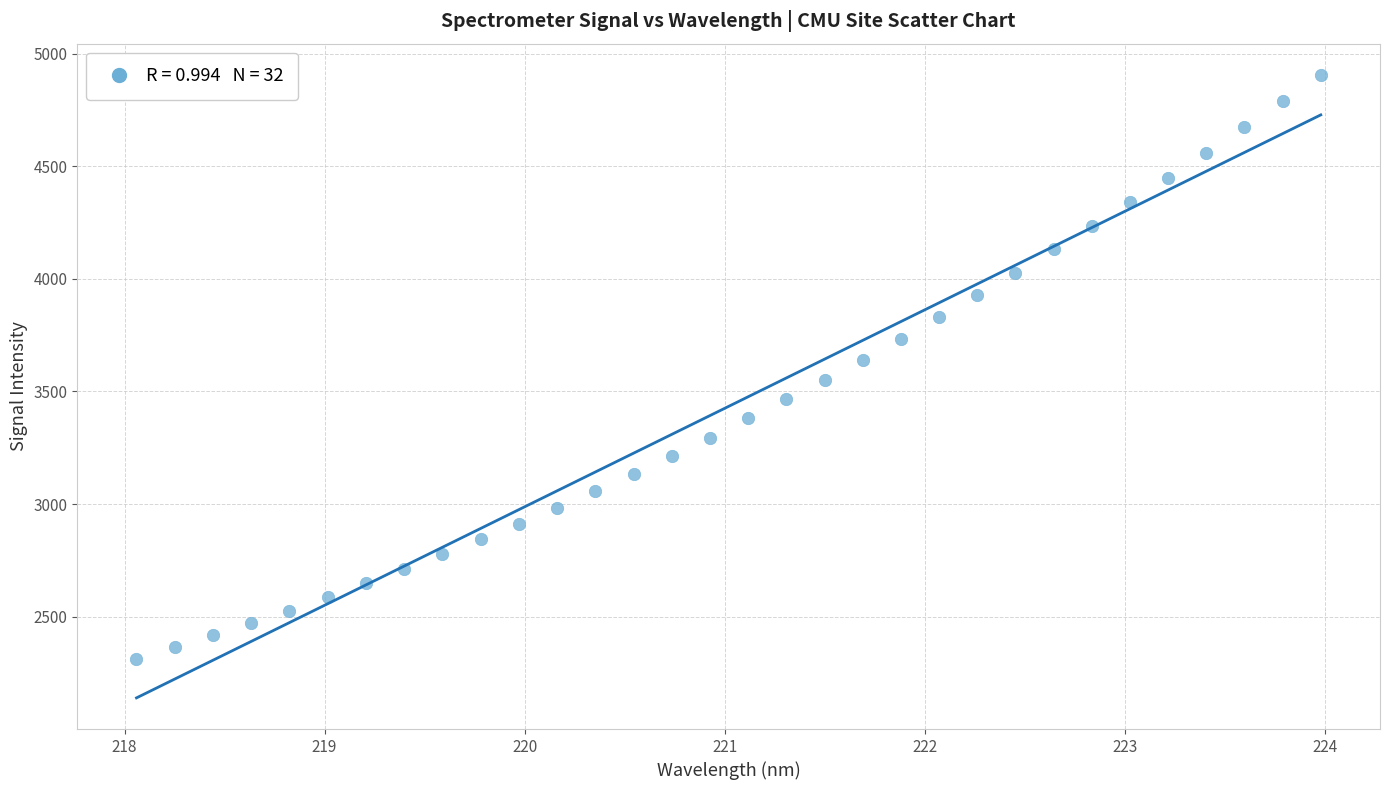

What is the range of X values (max minus min)?

5.9